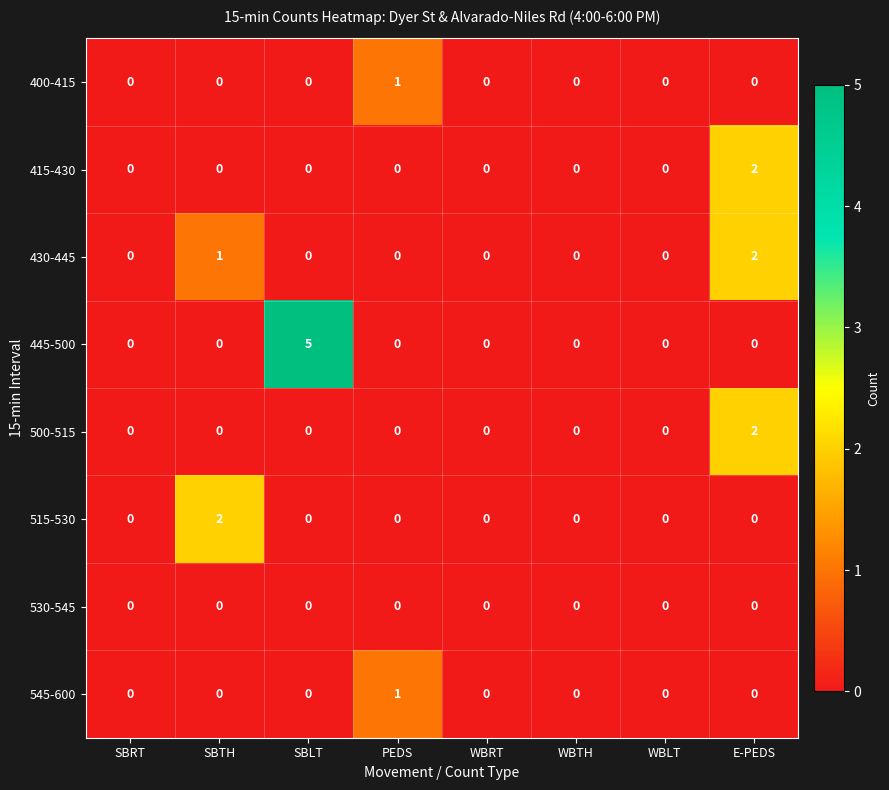

The 415-430 series shows 0 at WBLT. True or false?

True